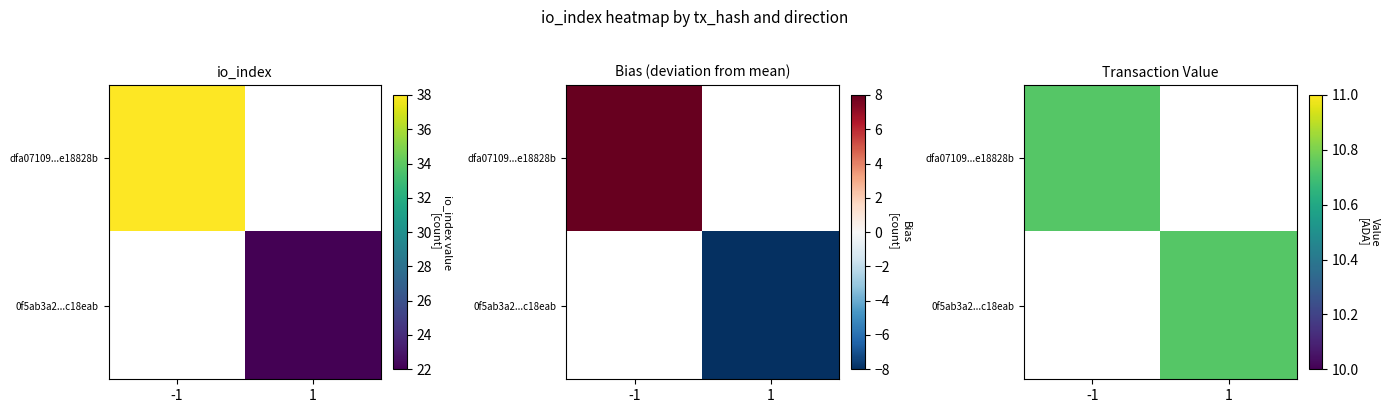

What is the sum of all 0f5ab3a2f41139a10f420cf52df9e4f02c18eab values?

33.7